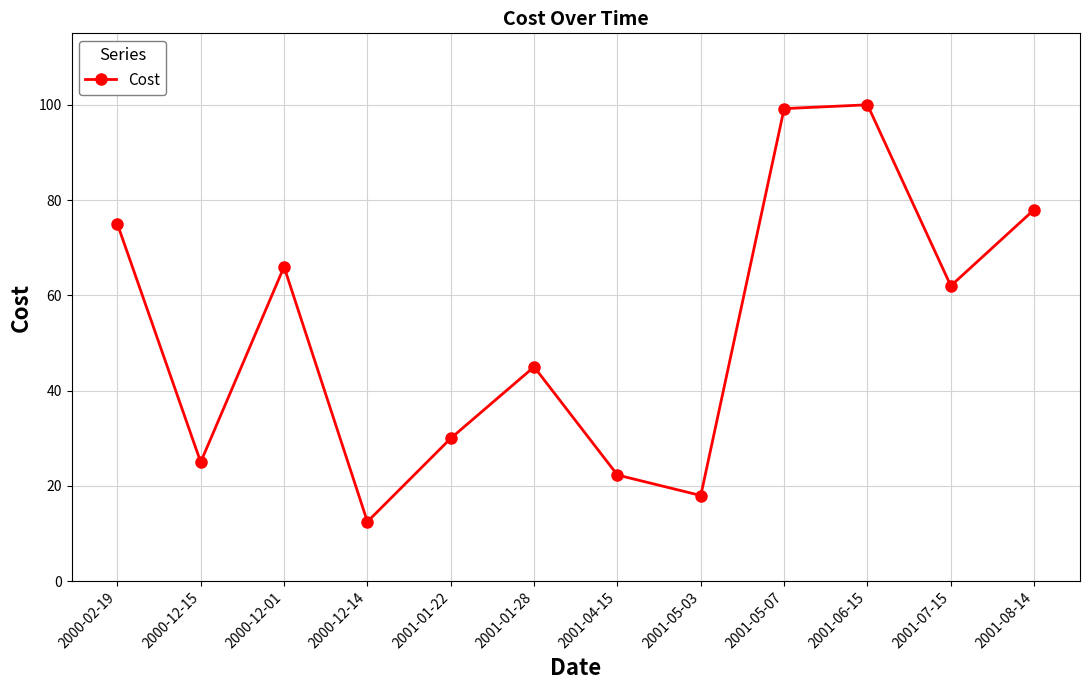

How many interior local peaks (higher than both neighbors) does the data have?

3